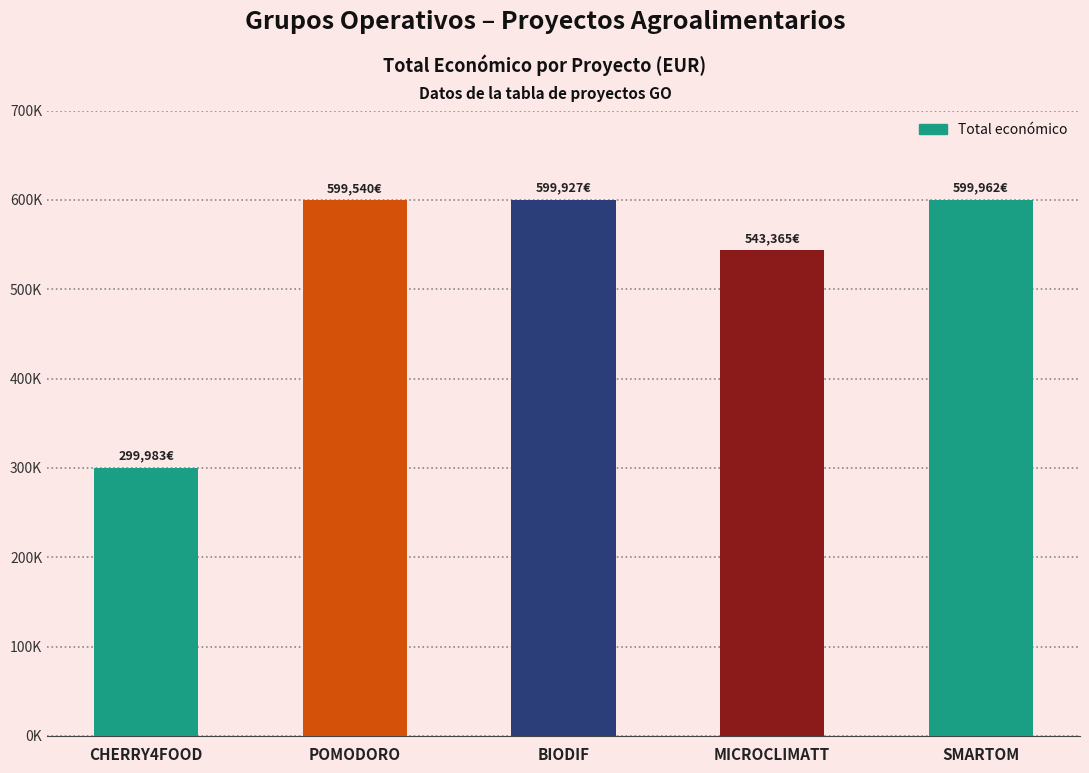

Are the bars horizontal?

No